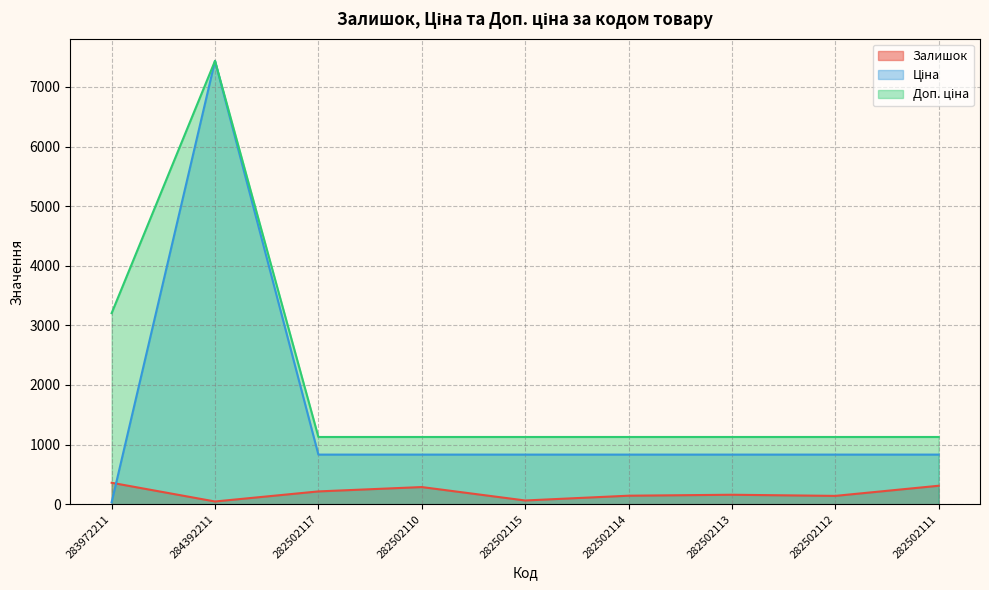

Which series changed the most between 282502117 and 282502114?

Залишок